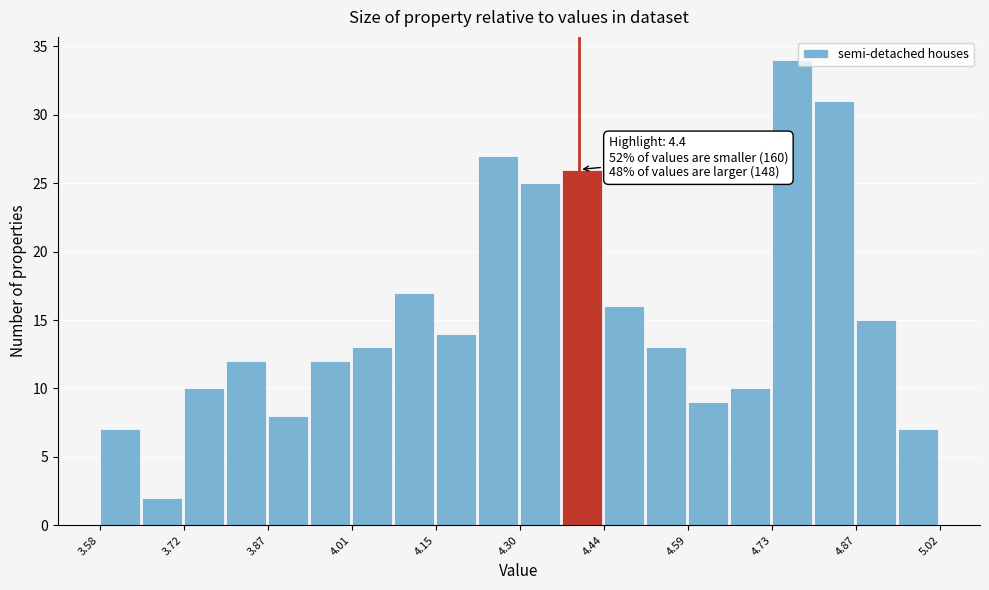

Around what value on the x-axis is the tallest bar? Give the approximate position of its centre, as read against the axis.

4.76